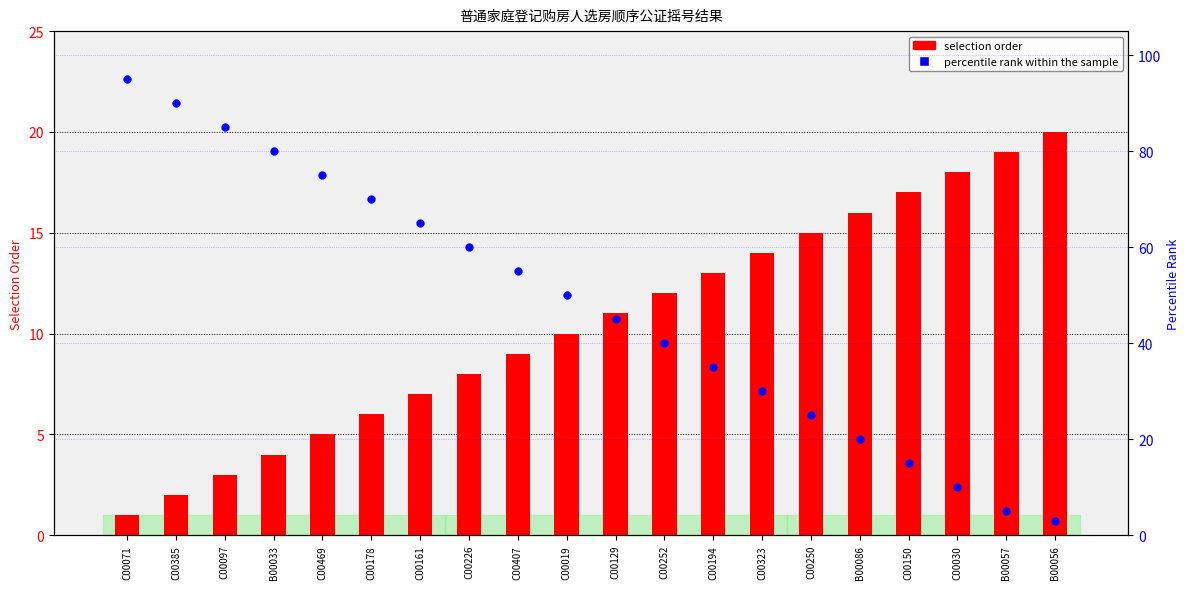

Which series contains the lowest Y value?

selection order